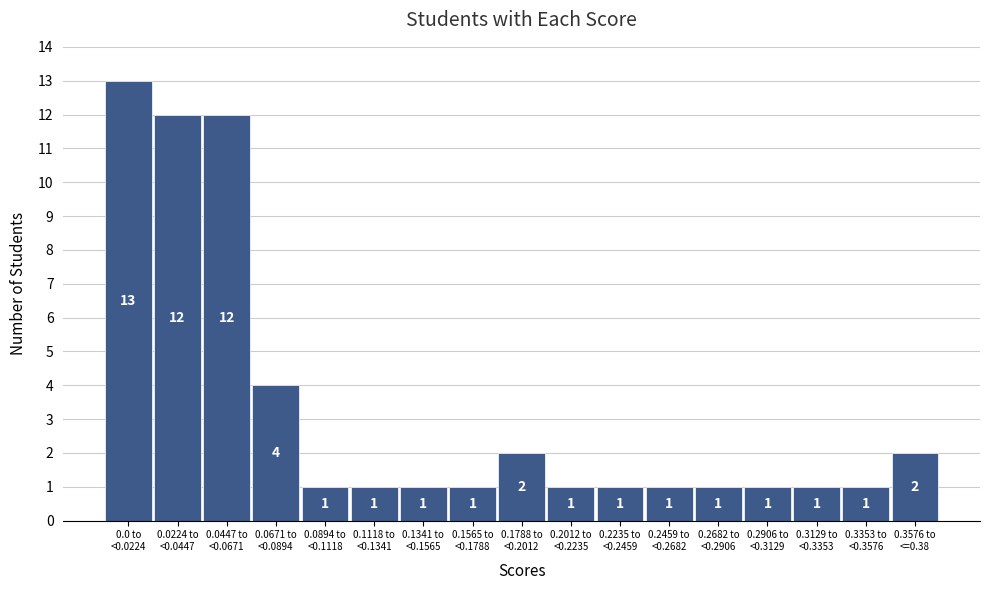

Reading right to left, what are all the values shown in this chart?

2	1	1	1	1	1	1	1	2	1	1	1	1	4	12	12	13